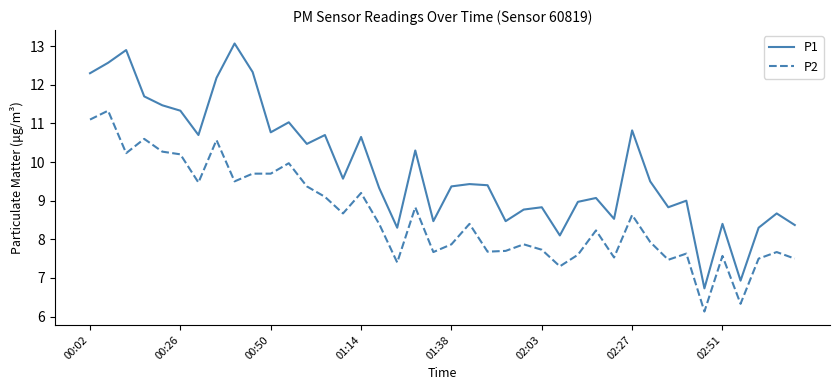

Which series has the largest range (max minus min)?

P1